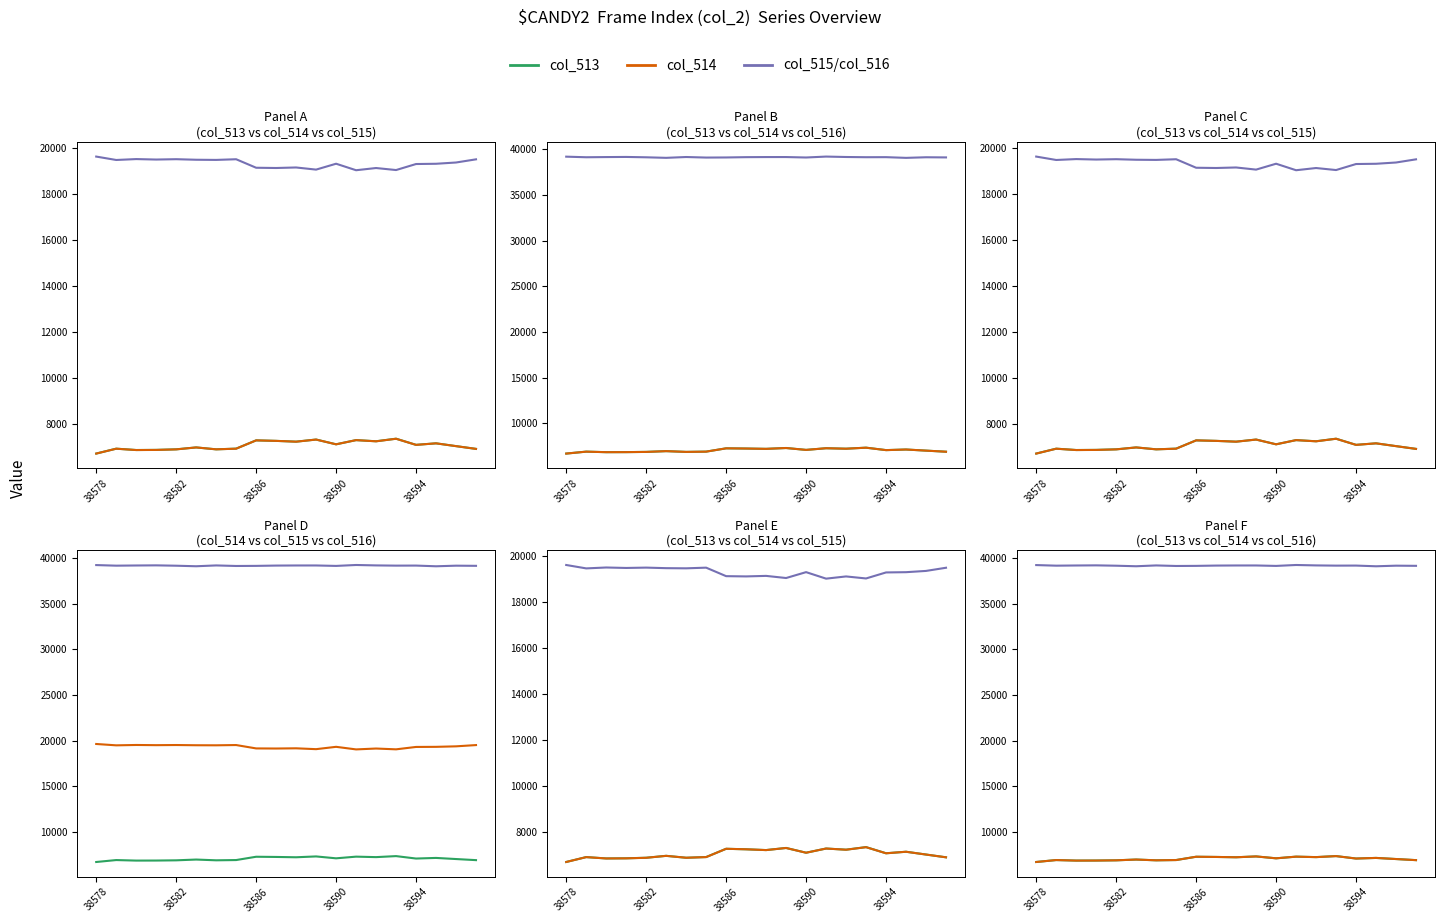

Reading left to right, extract all data points from this chart.

col_513: 6700	6913	6854	6860	6884	6967	6884	6915	7274	7252	7218	7310	7103	7285	7235	7347	7079	7145	7024	6903
col_514: 6699	6911	6853	6858	6882	6967	6884	6912	7274	7252	7217	7309	7102	7285	7233	7344	7078	7145	7023	6903
col_515: 19622	19474	19513	19493	19508	19484	19477	19506	19136	19125	19148	19055	19311	19028	19124	19036	19298	19309	19364	19502
col_516: 39213	39148	39168	39182	39143	39084	39174	39114	39125	39158	39169	39170	39121	39222	39176	39152	39158	39081	39147	39130